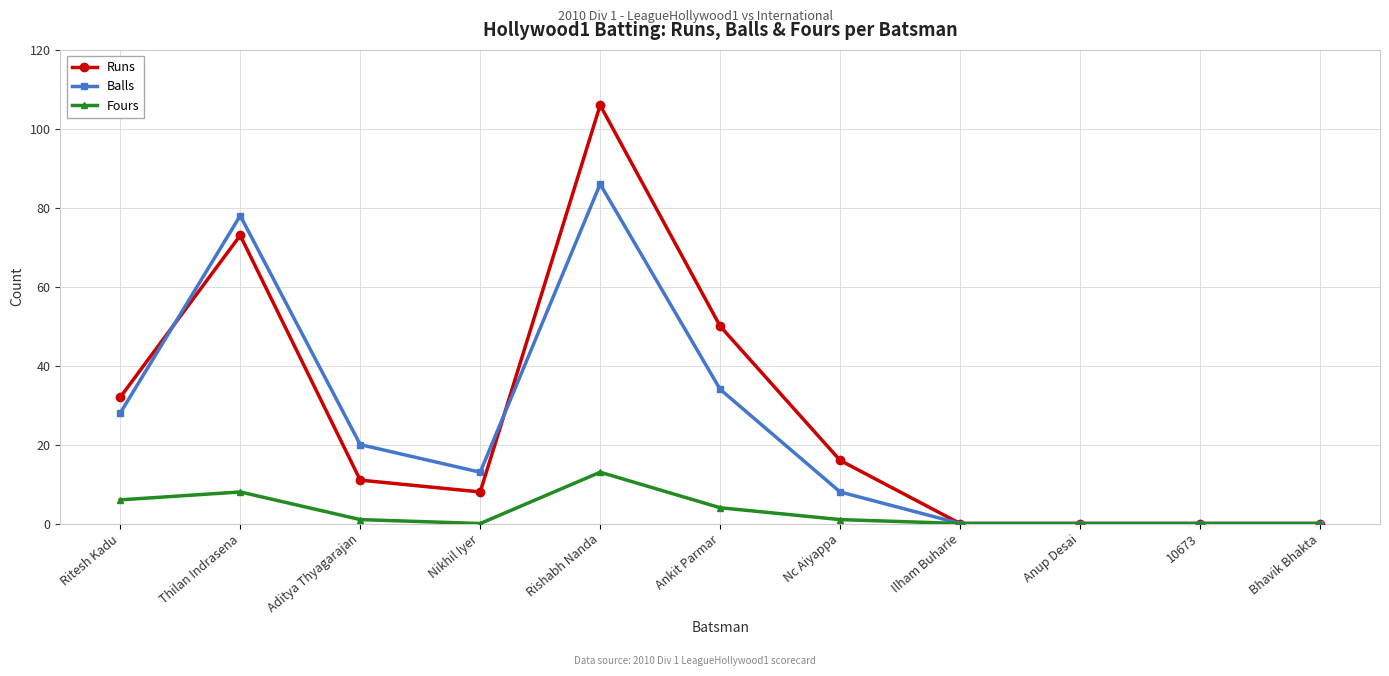

How many series are shown in this chart?

3